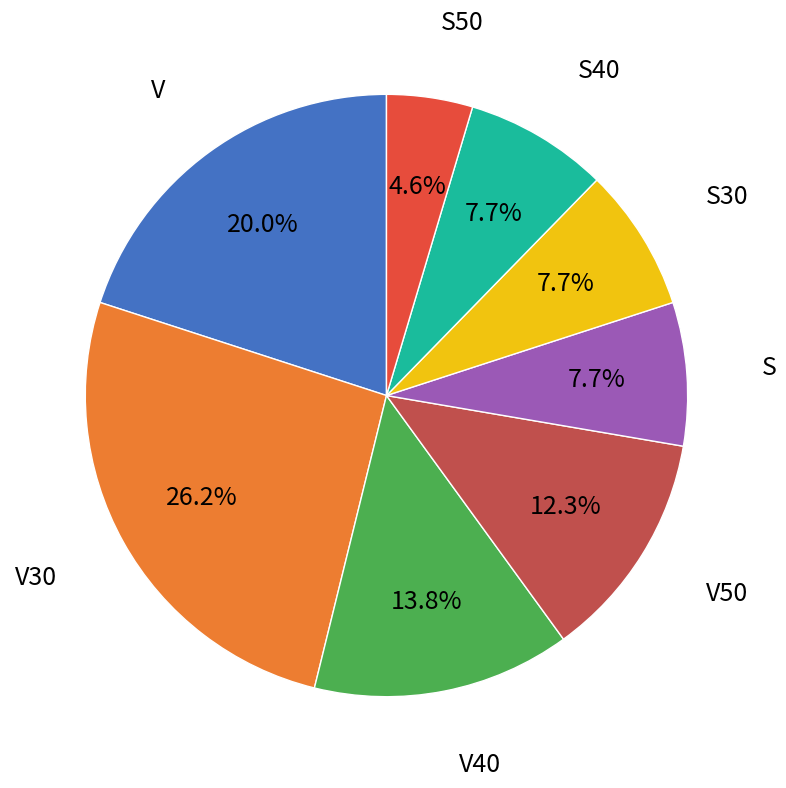

Is there any slice that represents more than half of the pie?

No